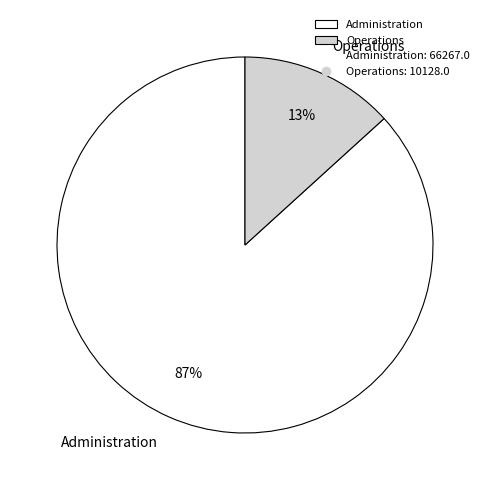

Count the number of slices in the pie.

2